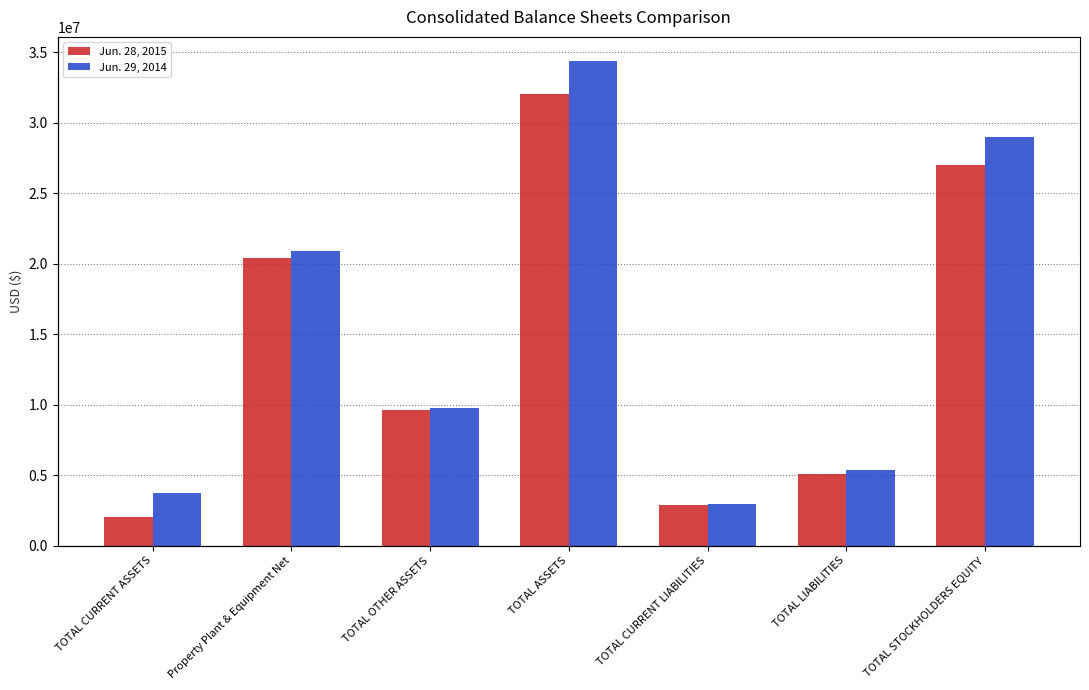

Reading right to left, extract all data points from this chart.

Jun. 28, 2015: 26974079	5088330	2888518	32062409	9640449	20417454	2004506
Jun. 29, 2014: 28978731	5385049	2982745	34363780	9737586	20887127	3739067